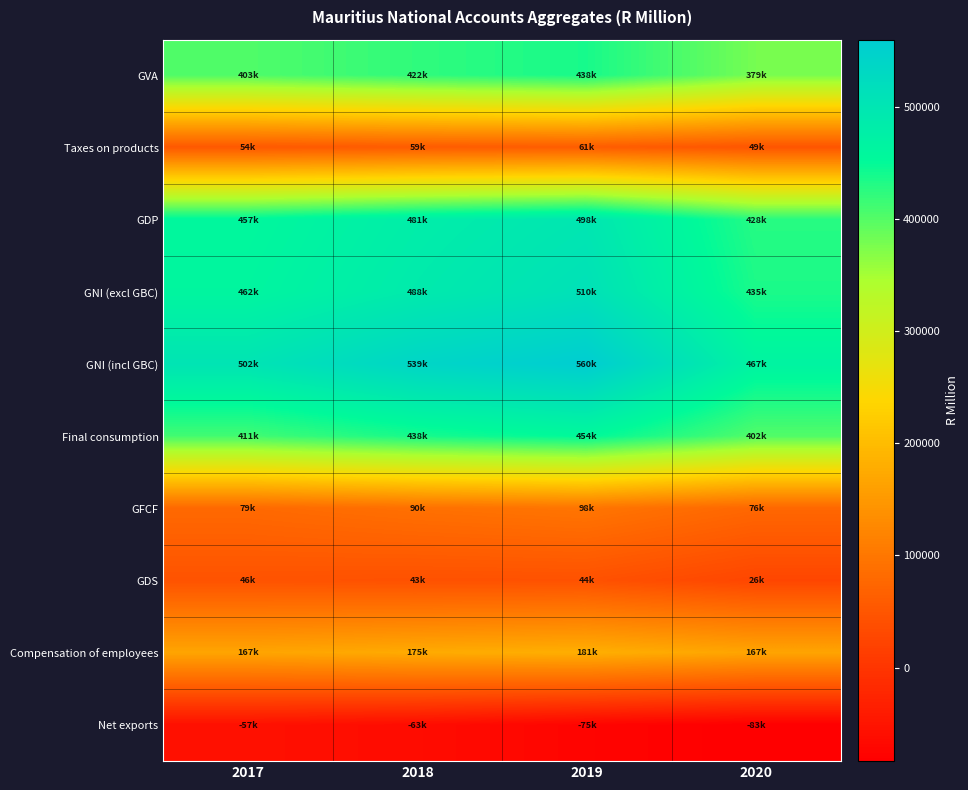

Between 2018 and 2019, which is larger?

2019